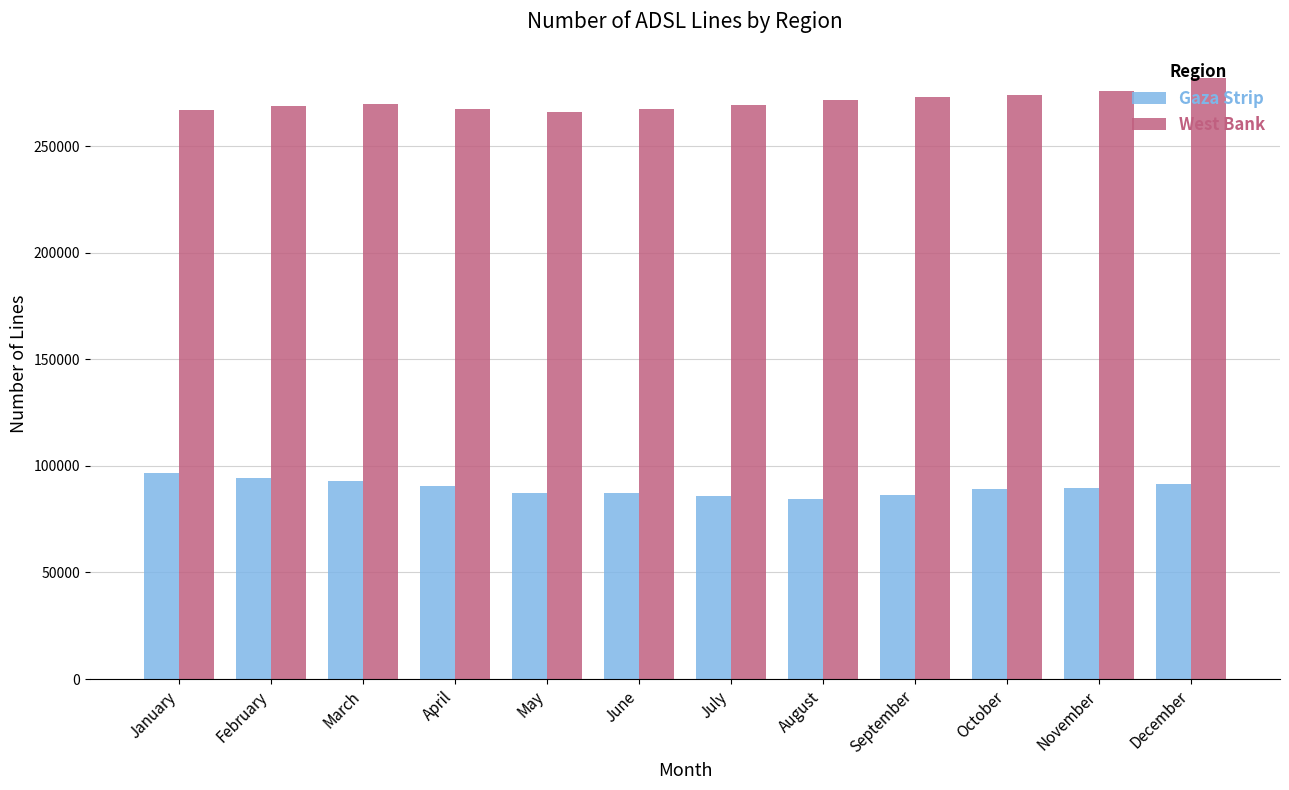

The Gaza Strip series shows 32543 at May. True or false?

False